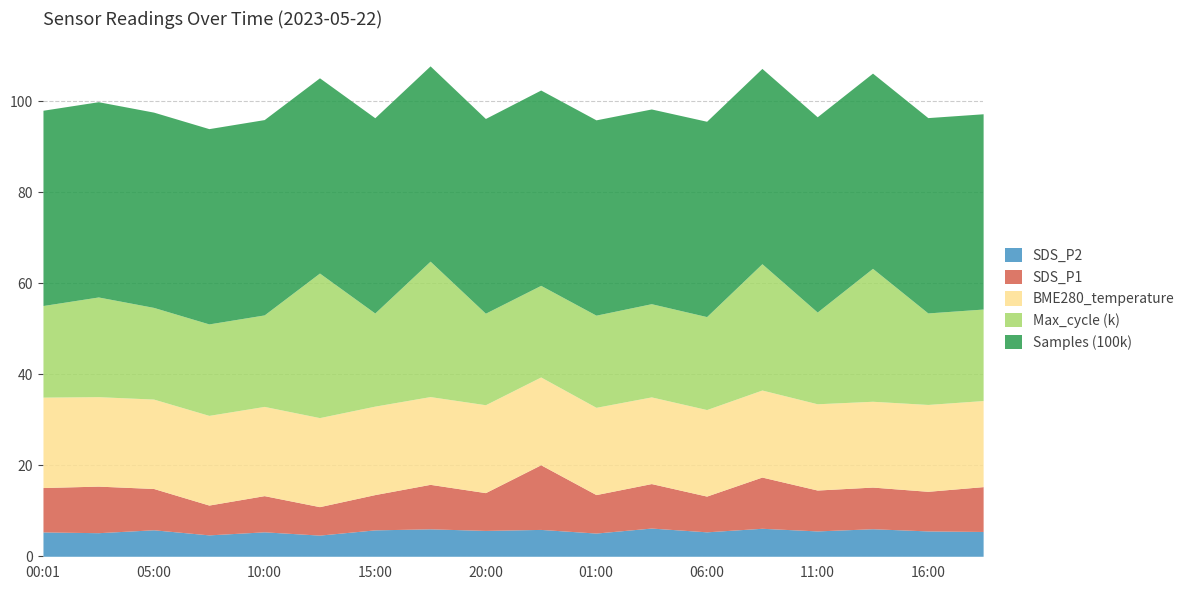

How many interior local peaks does the SDS_P2 series have?

7